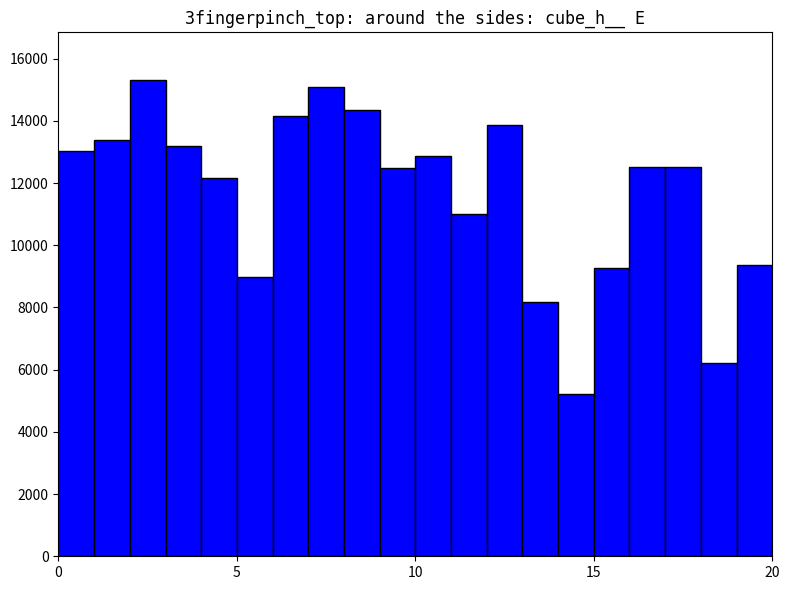

What is the greatest value displayed?

15314.4